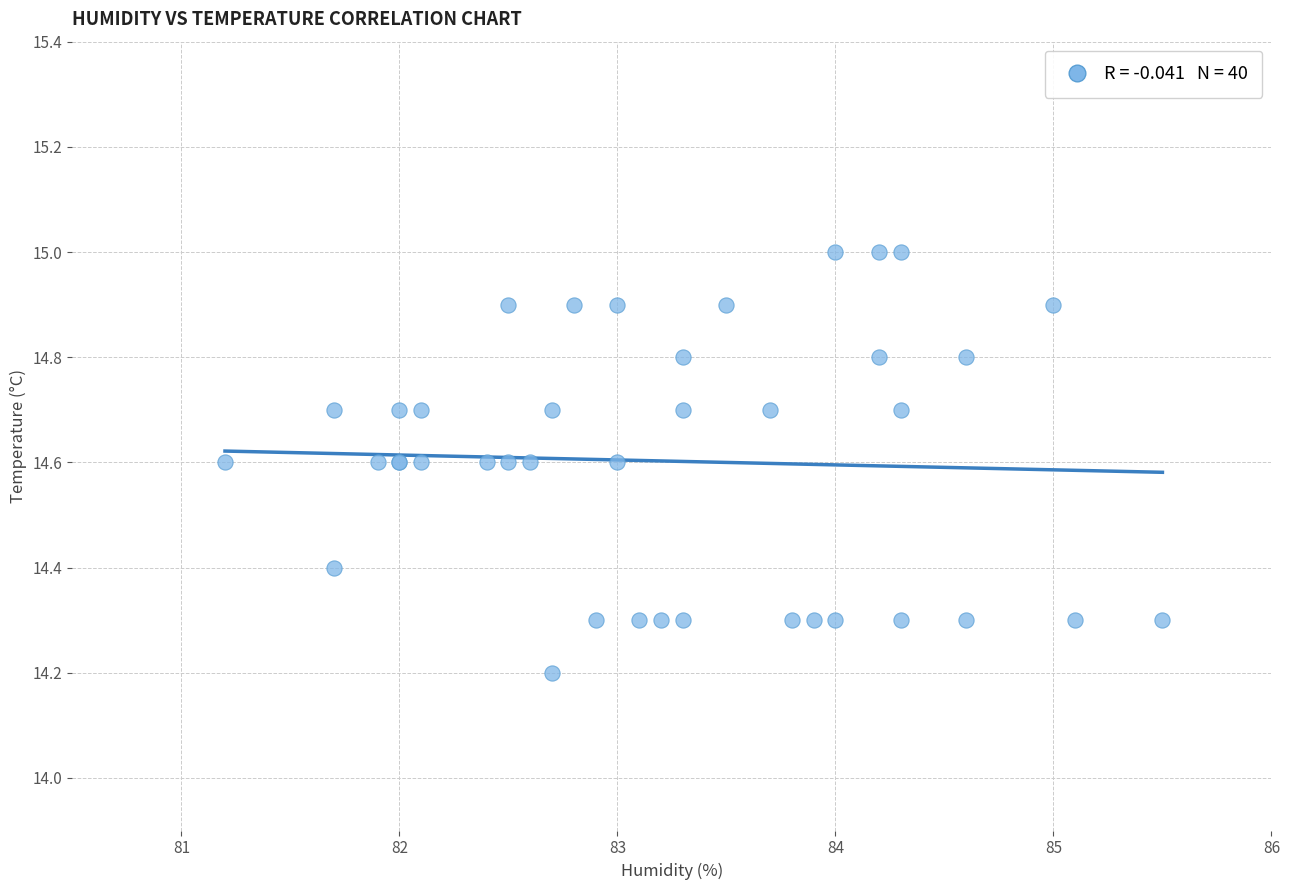

What Y value in the scatter plot is closest to 14?

14.2